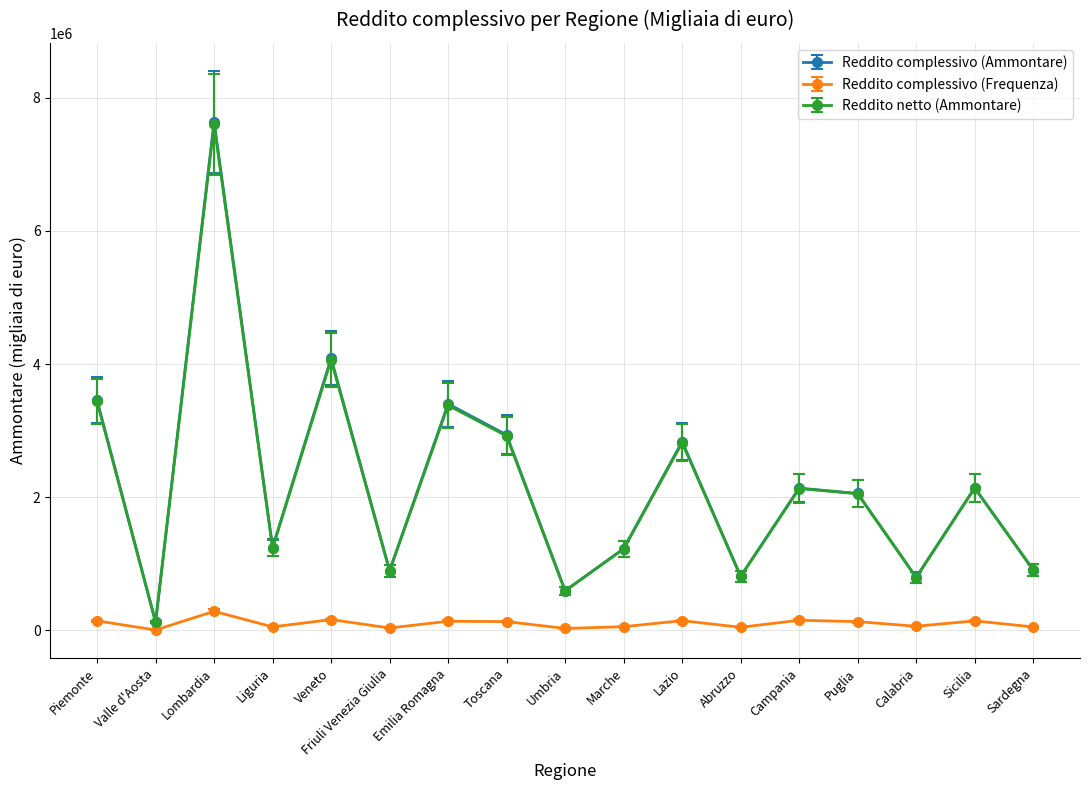

Which series has the largest range (max minus min)?

Reddito complessivo (Ammontare)